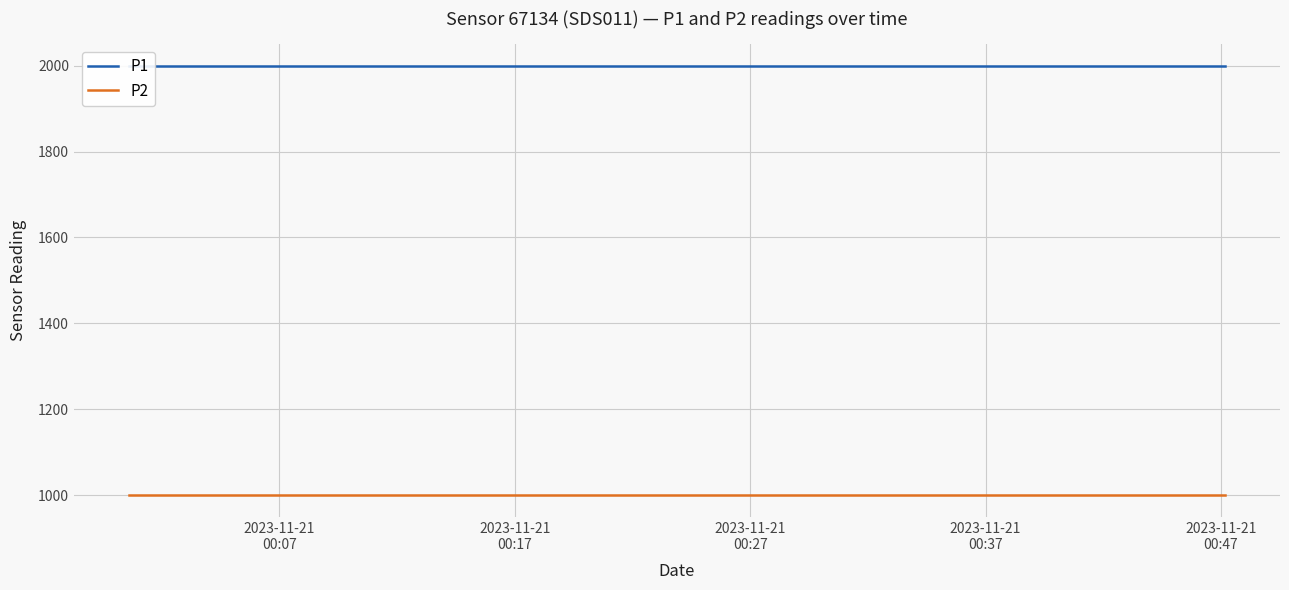

What is the label of the 3rd point from the left?

2023-11-21
00:27